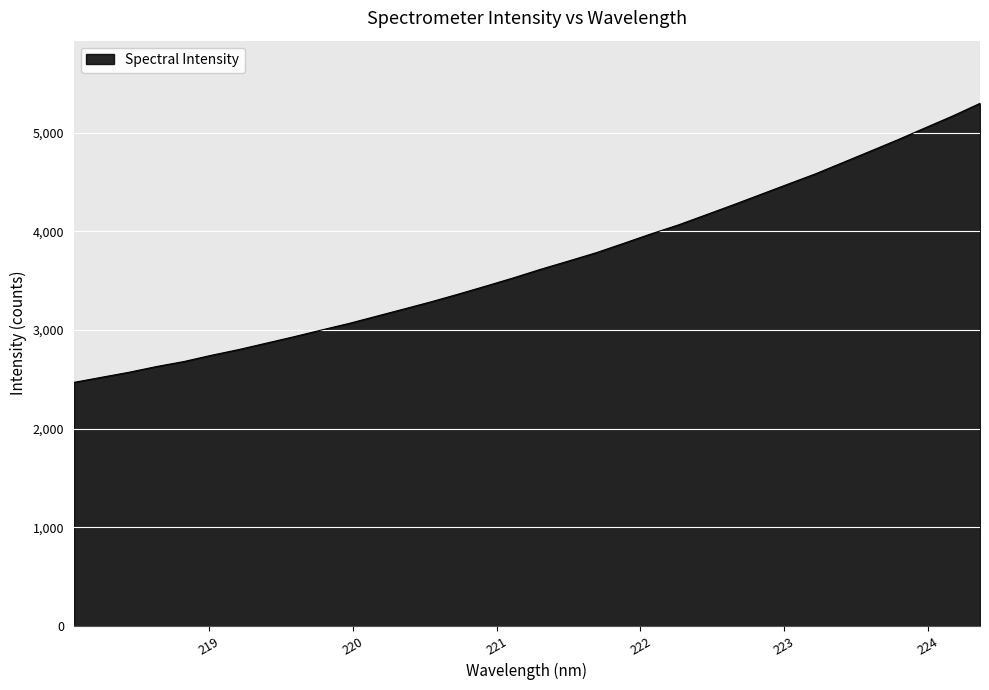

What is the difference between the maximum and minimum values?

2830.8